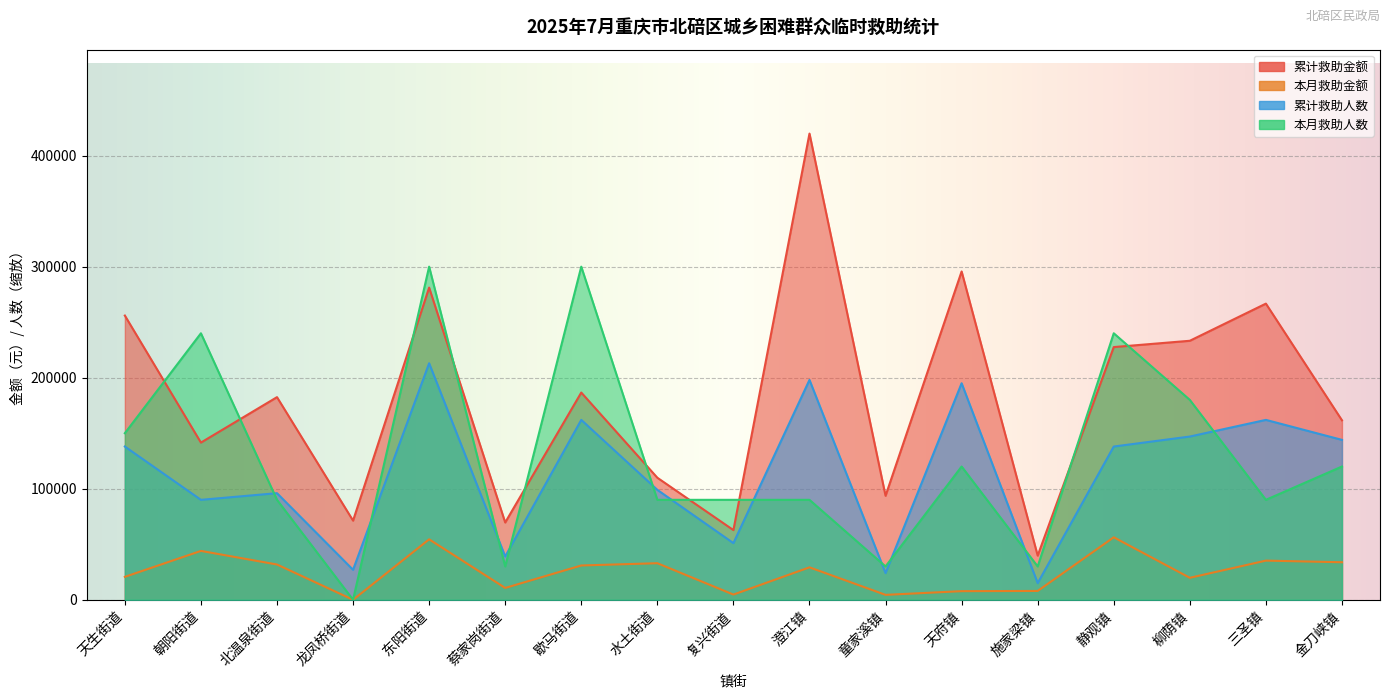

What is the spread (max minus min) of values at 水土街道?

76981